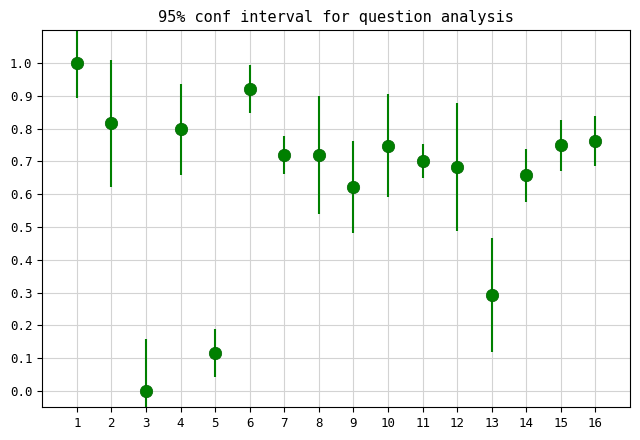

What is the range of Y values (max minus min)?

1.0